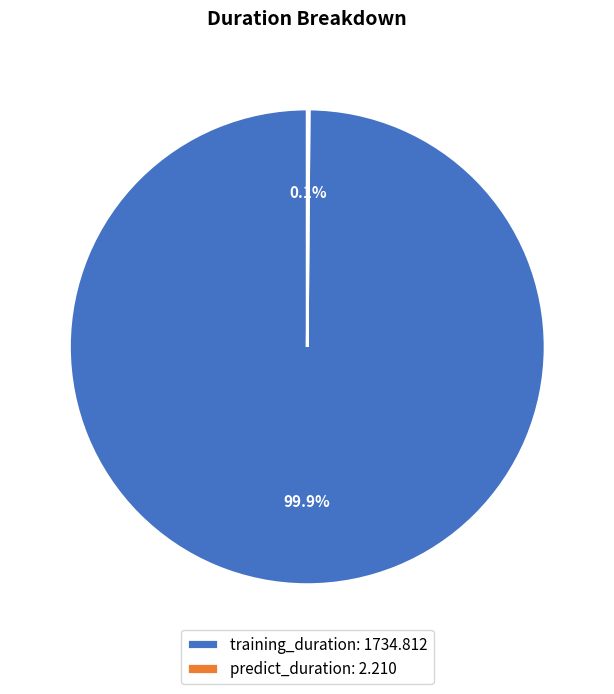

Does training_duration represent more than half of the total?

Yes